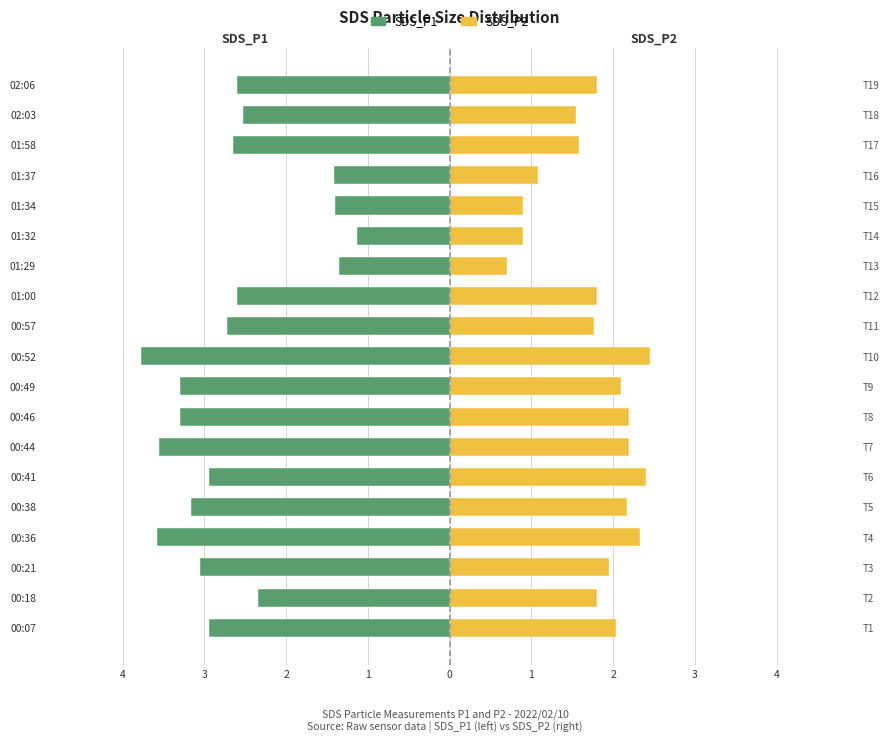

What are all the series names shown in the legend?

SDS_P1, SDS_P2